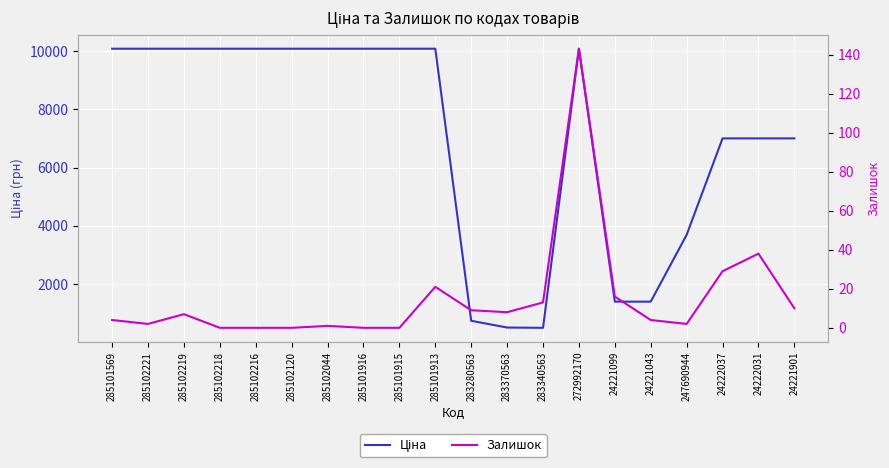

True or false: Залишок has a value of 0.0 at 285102120.

True